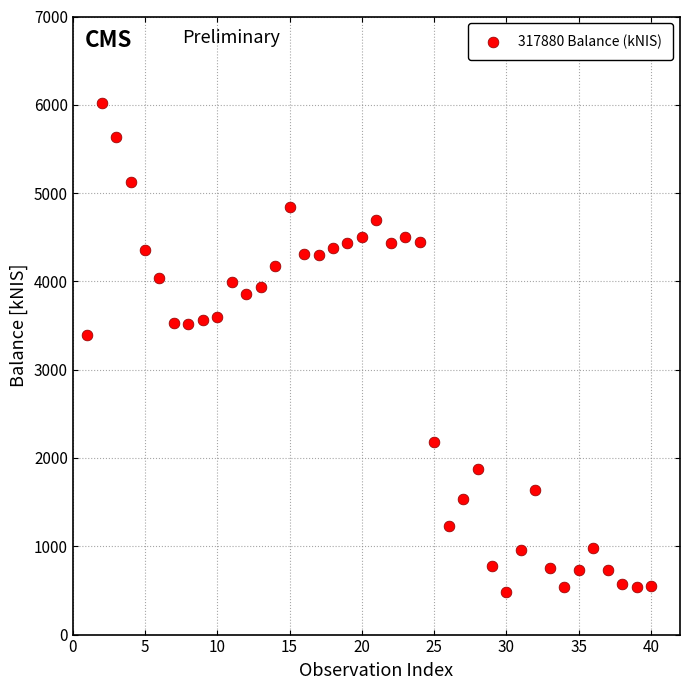

What is the range of X values (max minus min)?

39.0